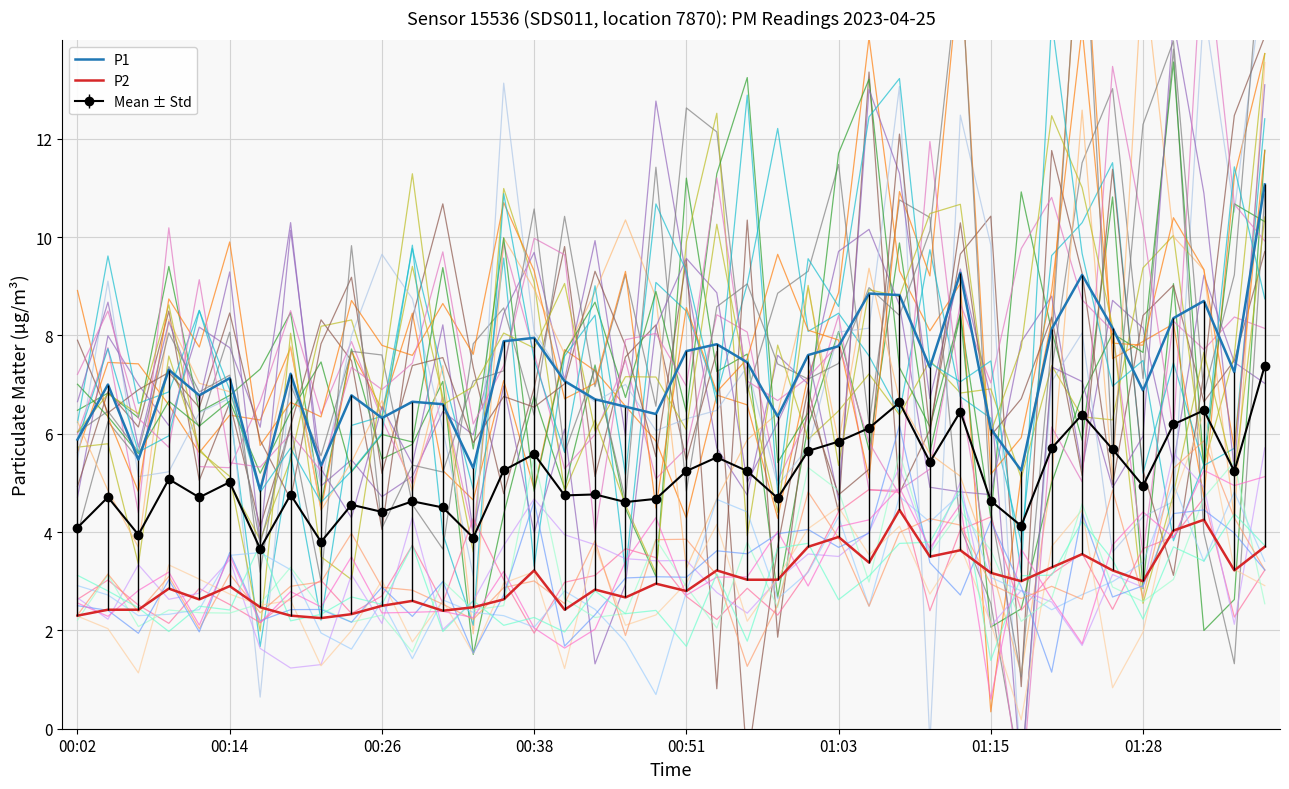

How many interior local valleys does the P2 series have?

11